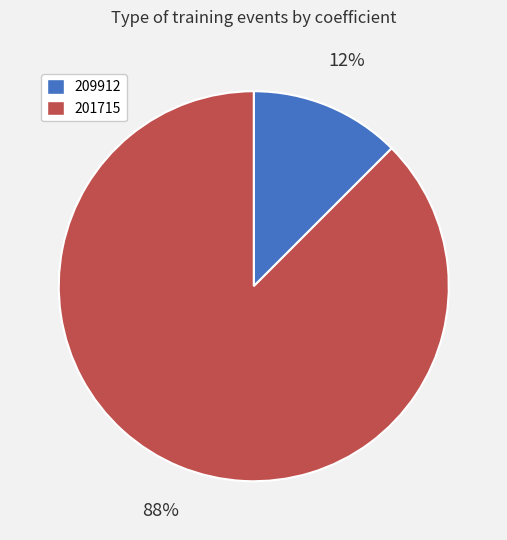

How many slices are in this pie chart?

2